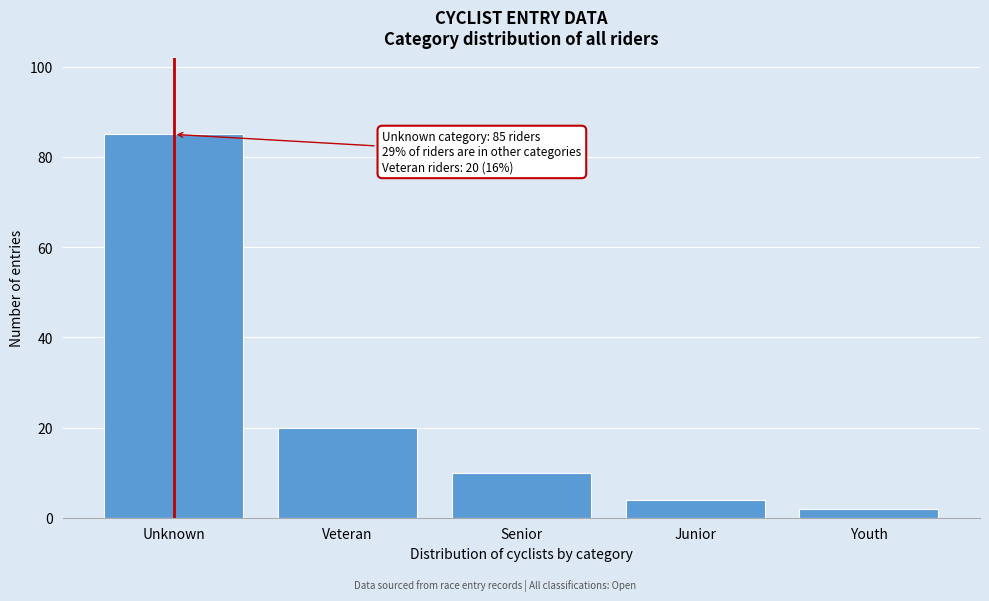

Reading right to left, transcribe all the data shown in this chart.

2	4	10	20	85